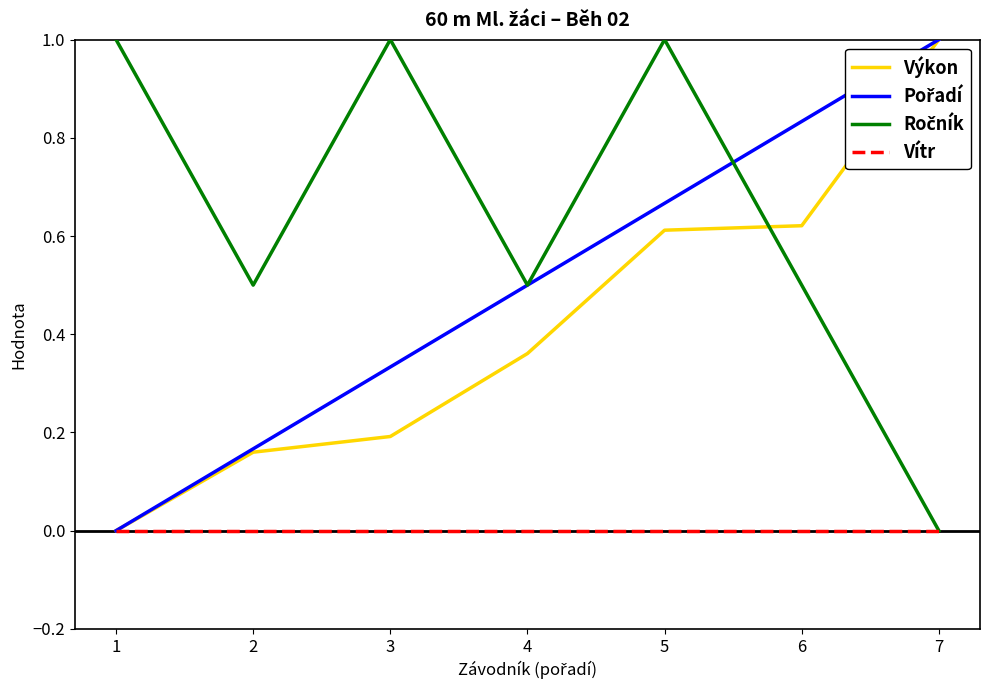

At which category is the sum across all series the highest?

5